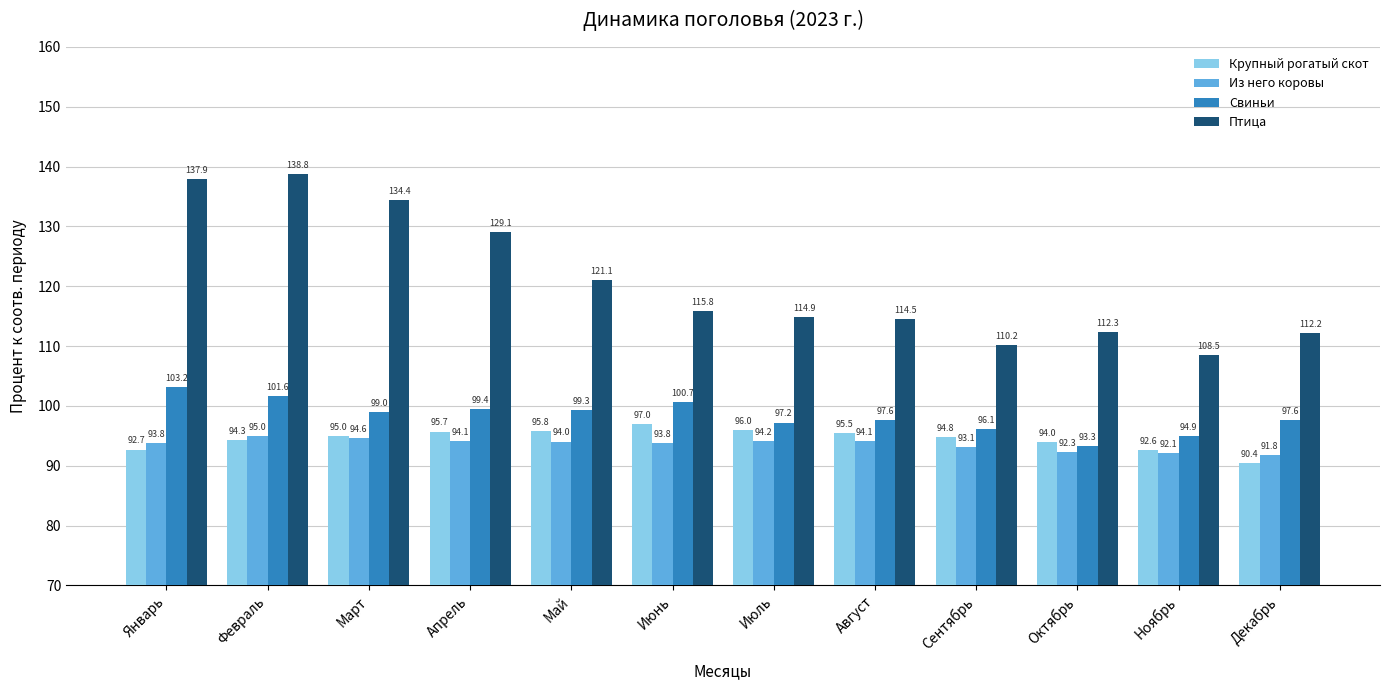

What is the label of the 1st bar from the left?

Январь